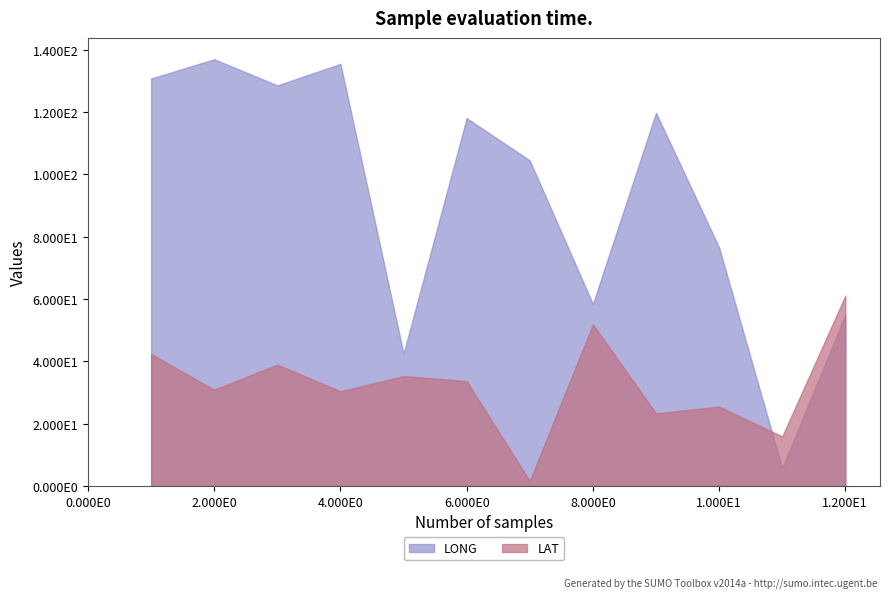

At which category is the sum across all series the highest?

1